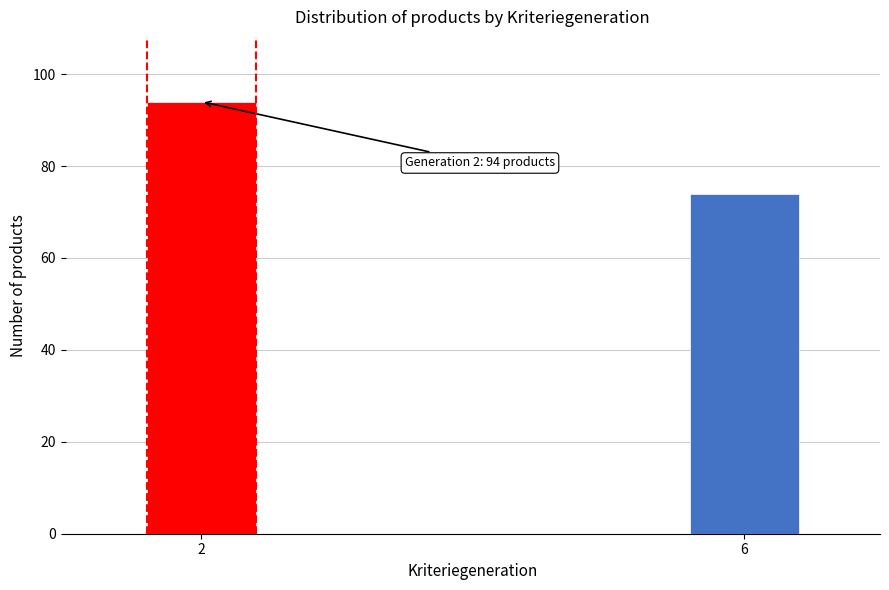

Reading left to right, what are all the values shown in this chart?

2=94	6=74